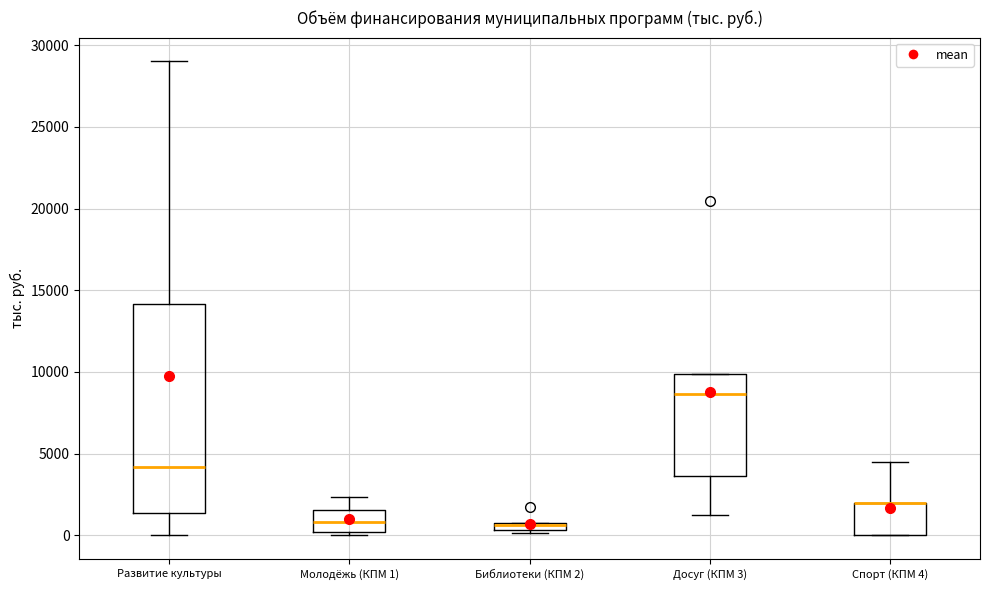

Where is the upper edge of the box for Молодёжь (КПМ 1) on the y-axis? The values are not printed on the chart, so give them approximately, as read against the axis.

1500